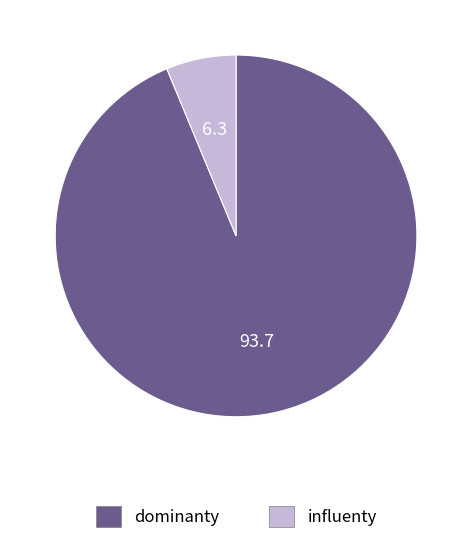

Is there any slice that represents more than half of the pie?

Yes